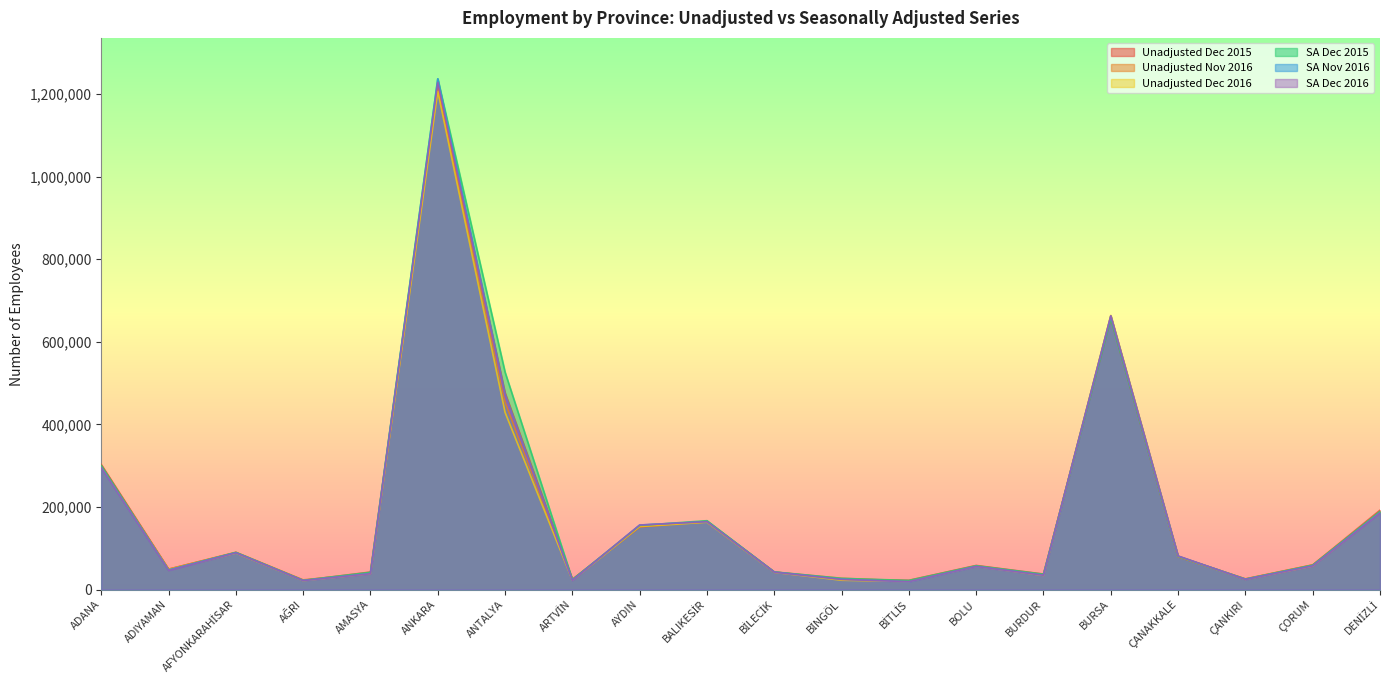

True or false: SA Nov 2016 has more than 0 interior local peaks.

True